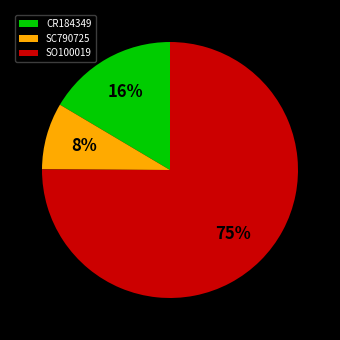

To the nearest percent, what portion does SC790725 represent?

8%